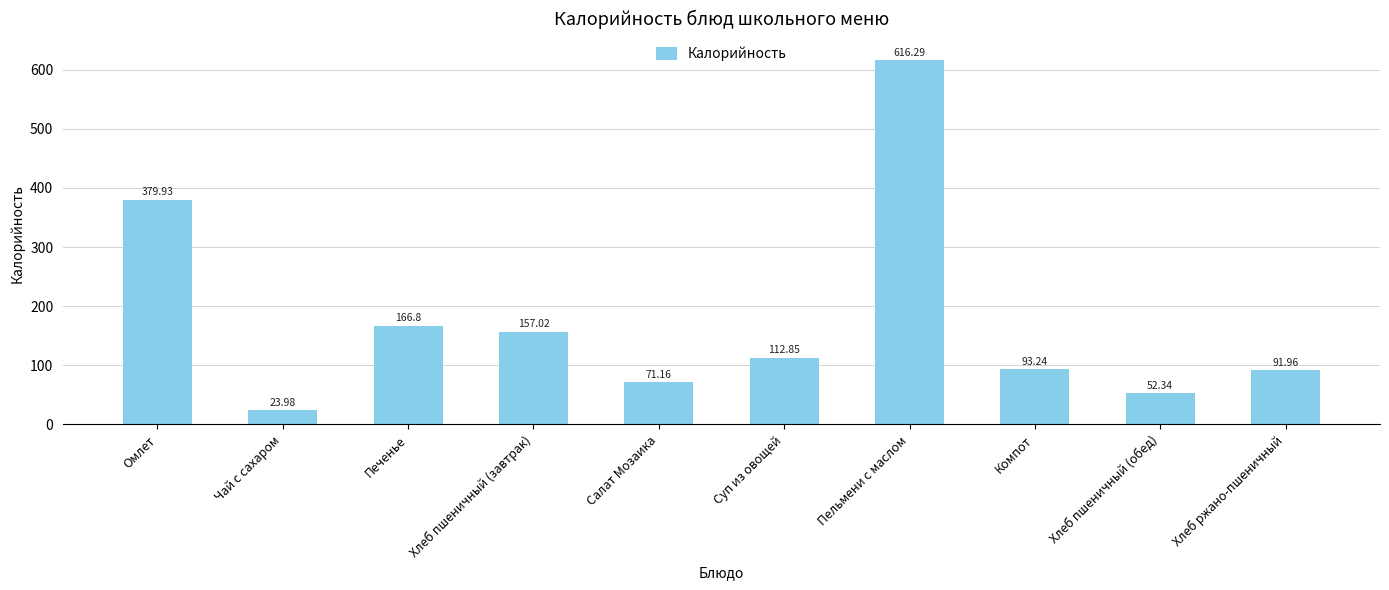

What is the difference between the values at Суп из овощей and Хлеб ржано-пшеничный?

20.9